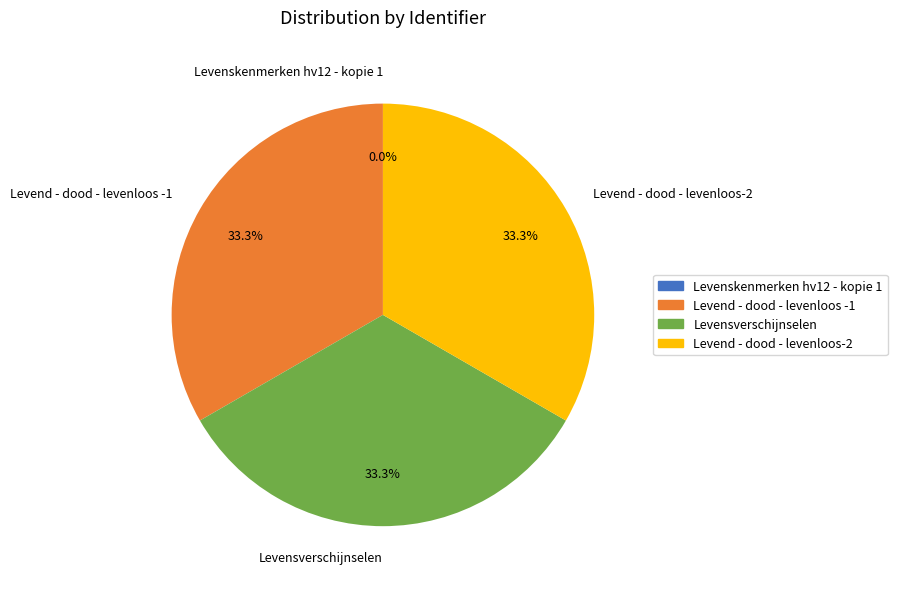

Combined, what portion of the pie is Levensverschijnselen and Levend - dood - levenloos -1?

66.7%